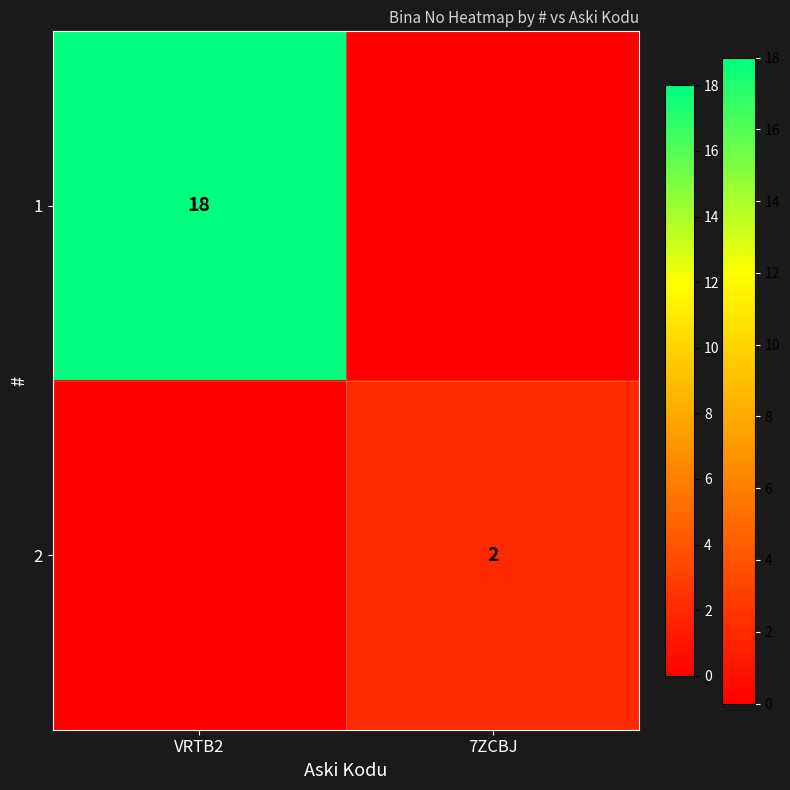

True or false: 1 has a value of 31 at VRTB2.

False